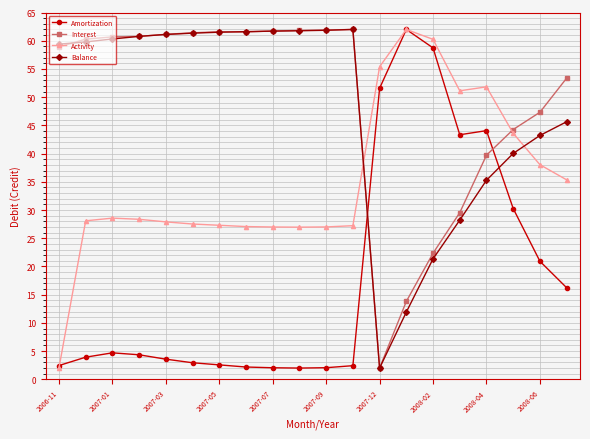

At how many categories does at least one series exceed 49?

18